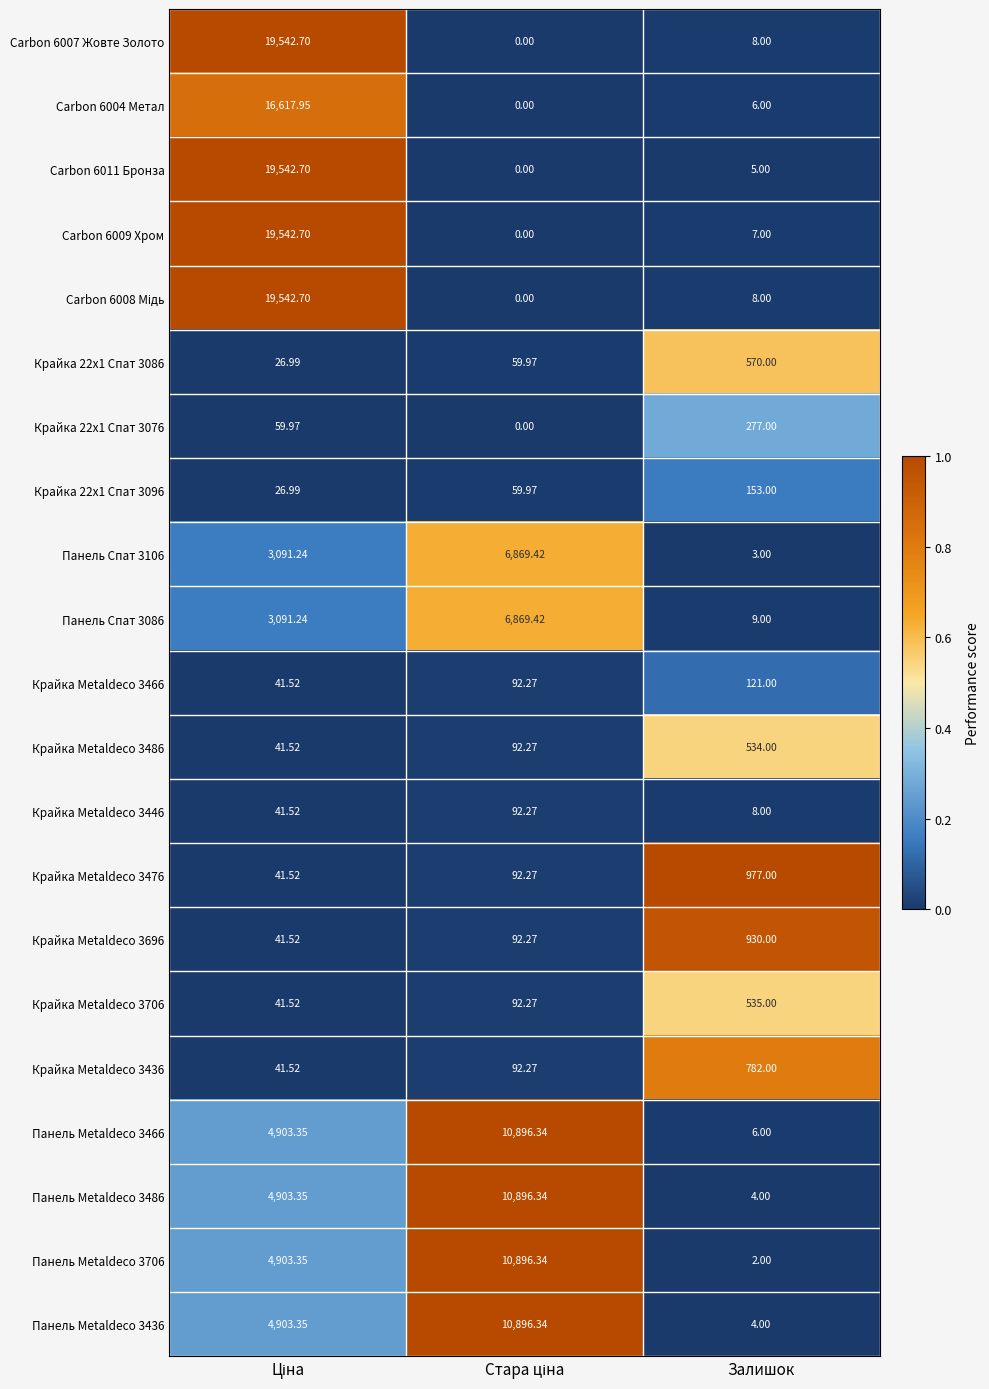

How many data points does each series have?

3